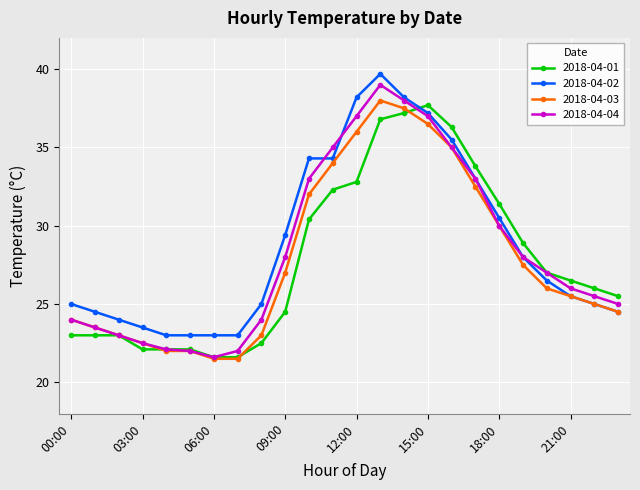

What is the value of the 2018-04-02 point at the 9th from the left?

25.0